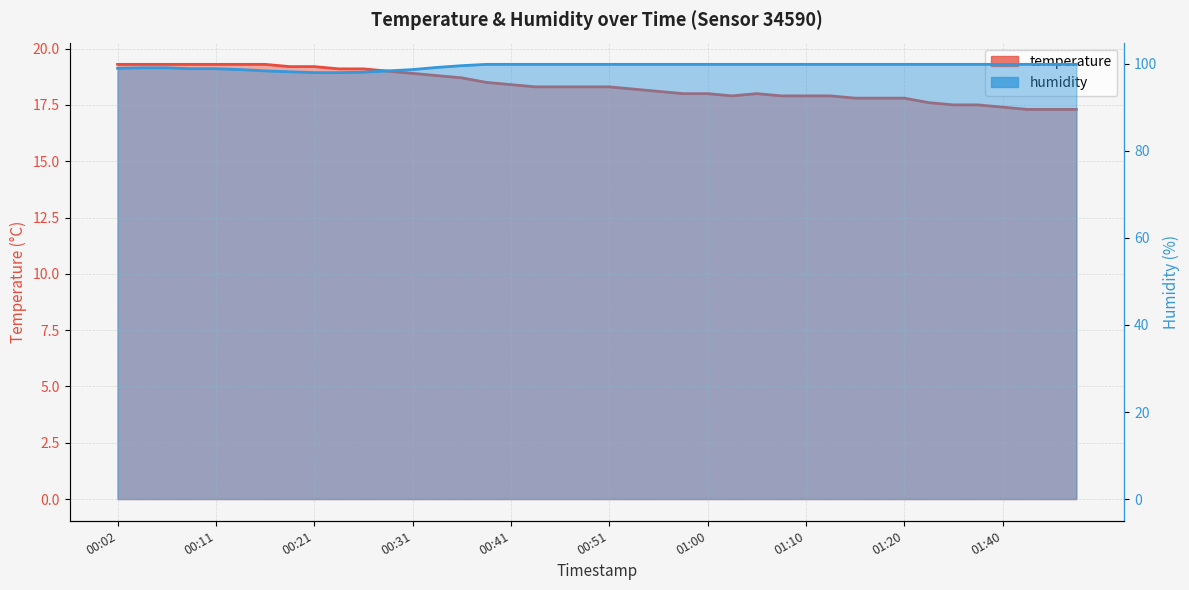

At 01:03, list the series in order from largest to smallest.

humidity, temperature